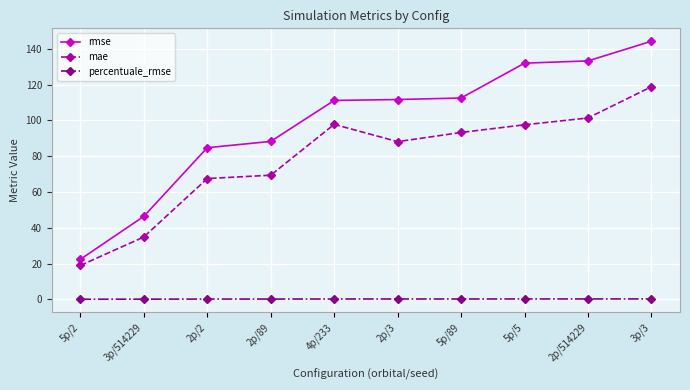

At 3p/3, list the series in order from largest to smallest.

rmse, mae, percentuale_rmse